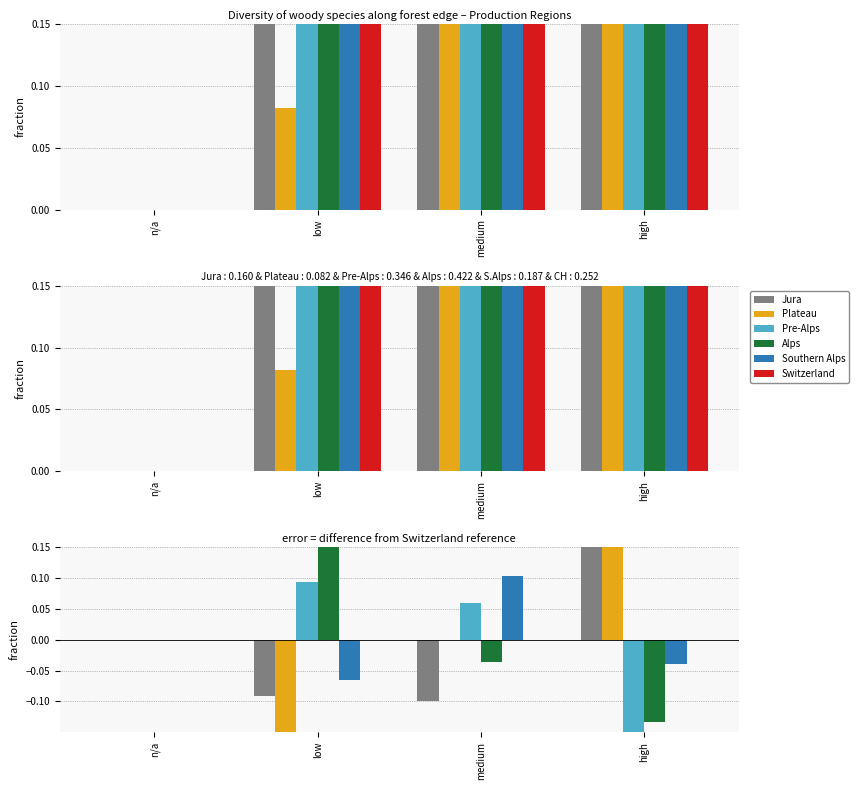

What is the minimum value for Plateau?

-0.2